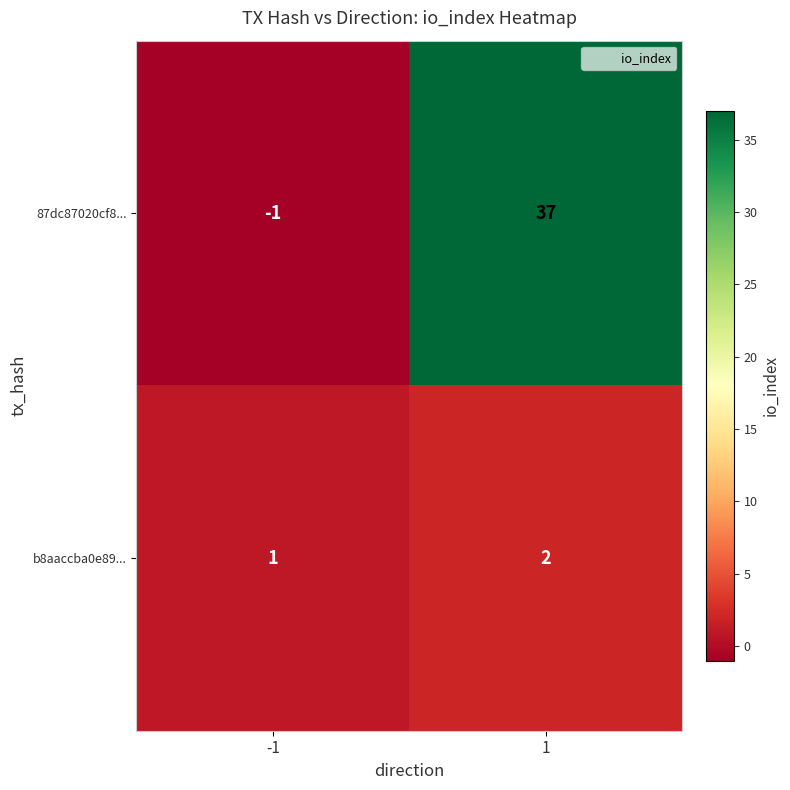

Reading left to right, extract all data points from this chart.

87dc87020cf8...: -1=-1	1=37
b8aaccba0e89...: -1=1	1=2